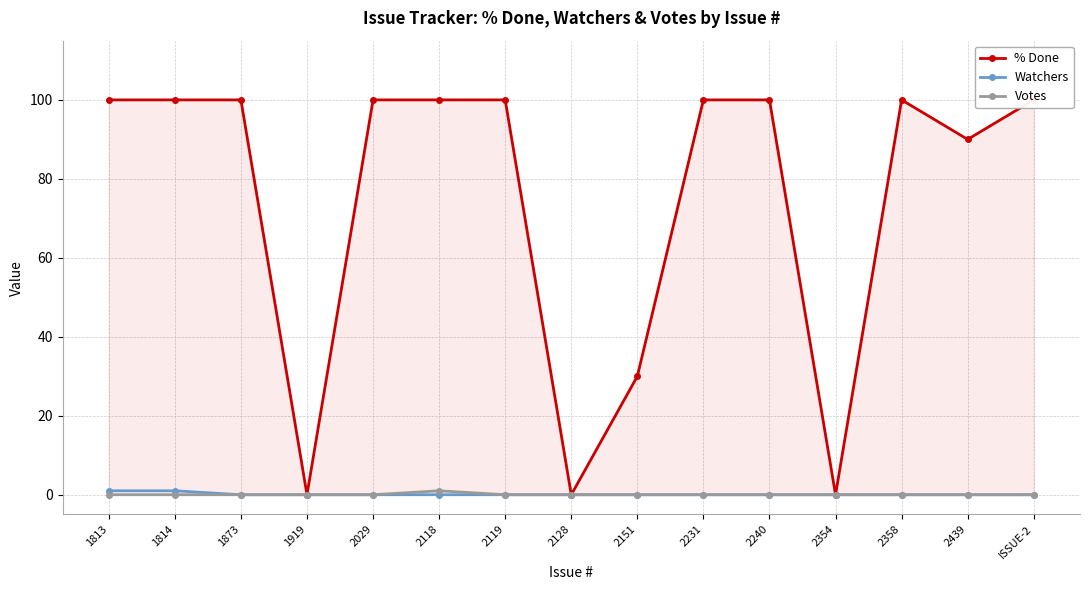

What are all the series names shown in the legend?

% Done, Watchers, Votes